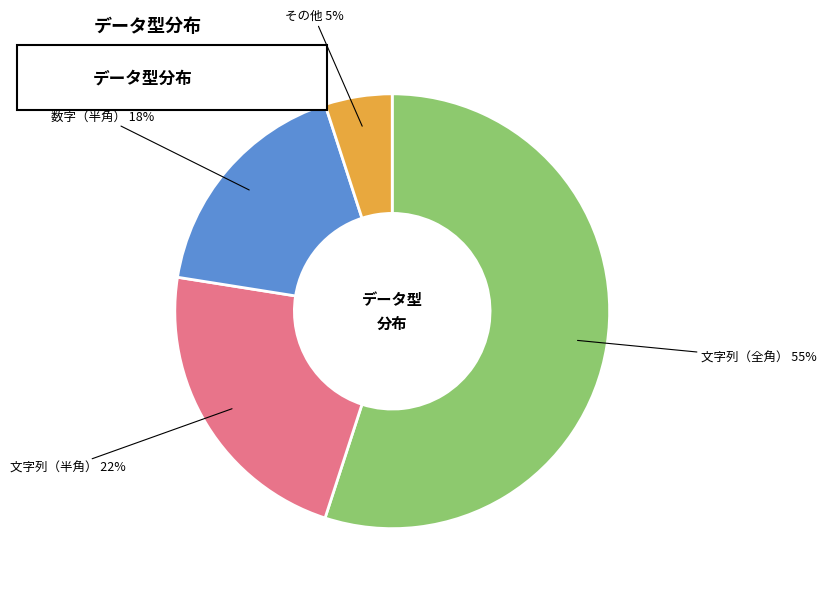

Do 文字列（半角） and 文字列（全角） together represent more than half of the pie?

Yes